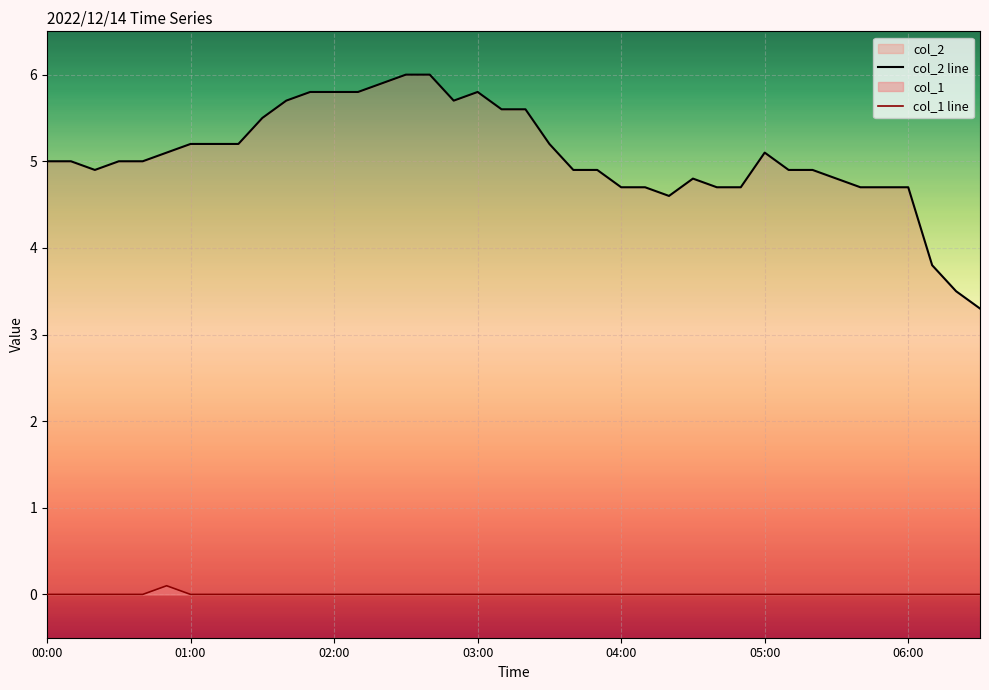

True or false: col_2 line and col_1 line cross at least once.

False